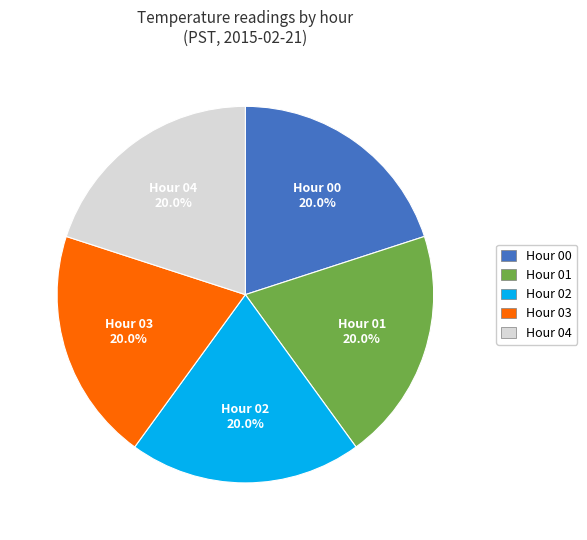

Is there a majority slice in this chart?

No